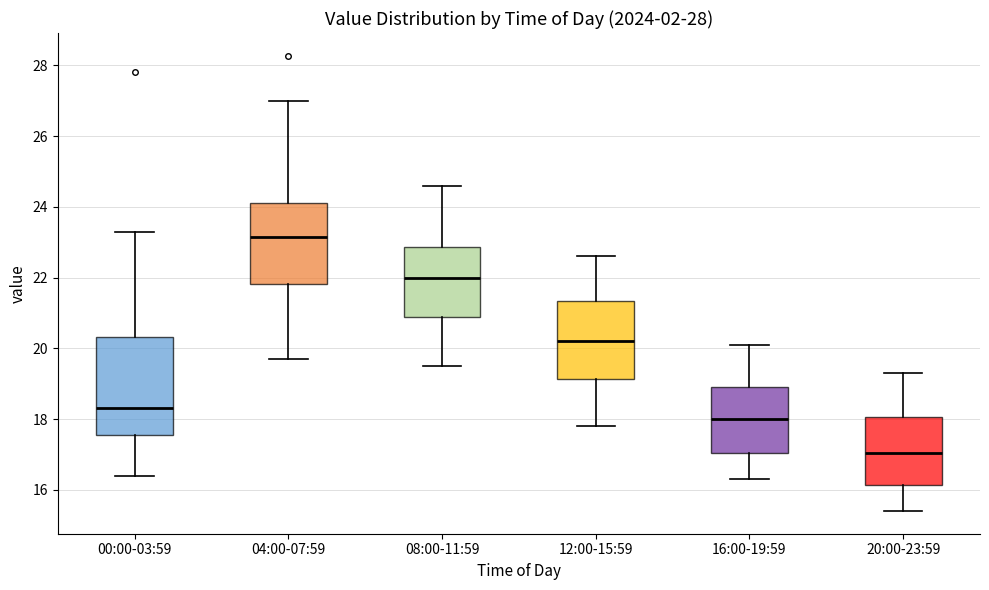

Reading left to right, transcribe this box plot: for each box, give where its median line is, the range the box spans, and where its two whiskers end, as read against the y-axis. The values are not printed on the chart, so give them approximately, as read against the axis.

00:00-03:59: median 18.4, box 17.6 to 20.4, whiskers 16.4 to 23.4
04:00-07:59: median 23.2, box 21.8 to 24.2, whiskers 19.8 to 27.0
08:00-11:59: median 22.0, box 20.8 to 22.8, whiskers 19.6 to 24.6
12:00-15:59: median 20.2, box 19.2 to 21.4, whiskers 17.8 to 22.6
16:00-19:59: median 18.0, box 17.0 to 19.0, whiskers 16.4 to 20.2
20:00-23:59: median 17.0, box 16.2 to 18.0, whiskers 15.4 to 19.4